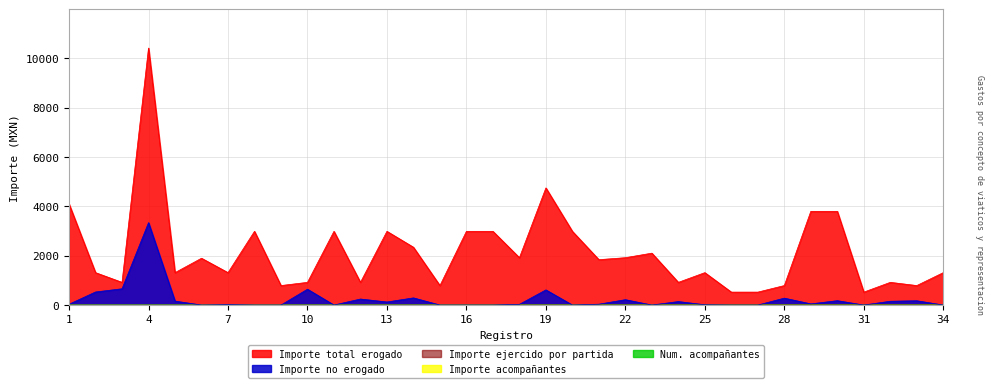

Is it true that Importe total erogado equals 1314.0 at 34?

True